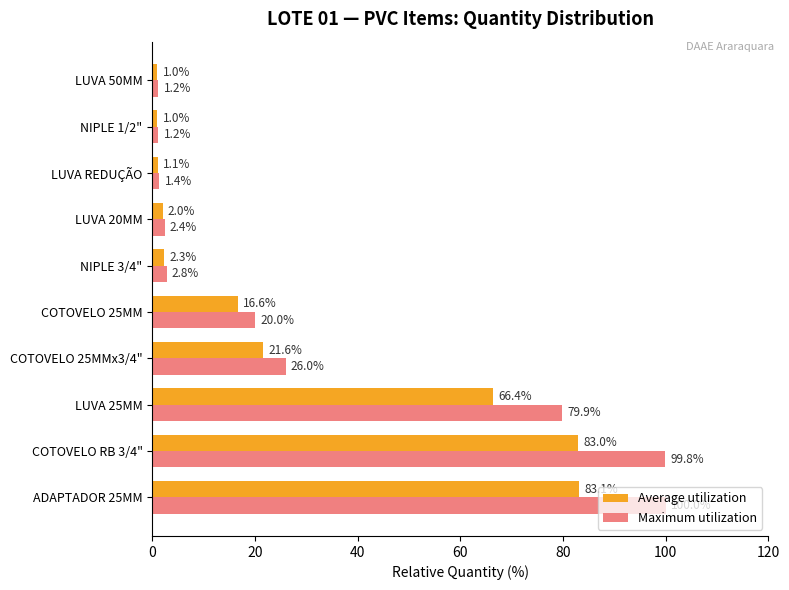

Which series has the widest spread of values?

Maximum utilization